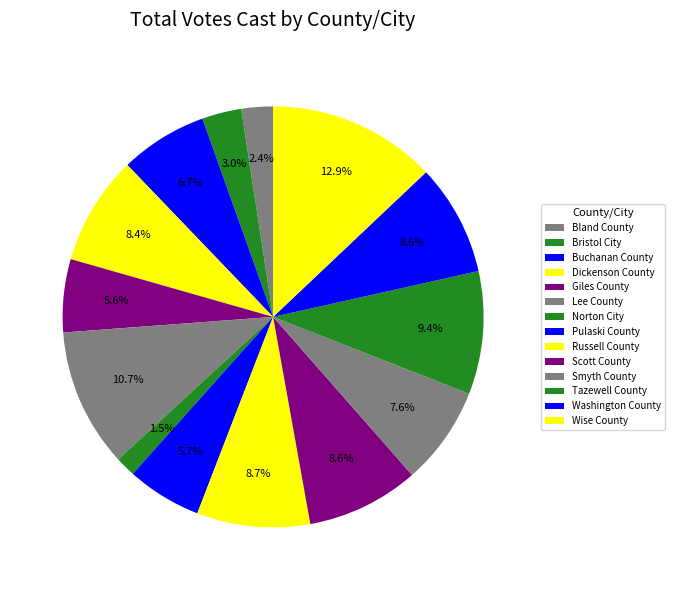

How many segments does this pie chart have?

14